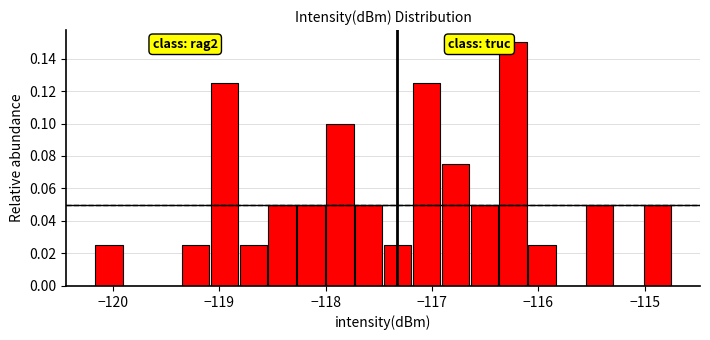

Read against the x-axis, roughly where is the centre of the tallest bar?

-116.2